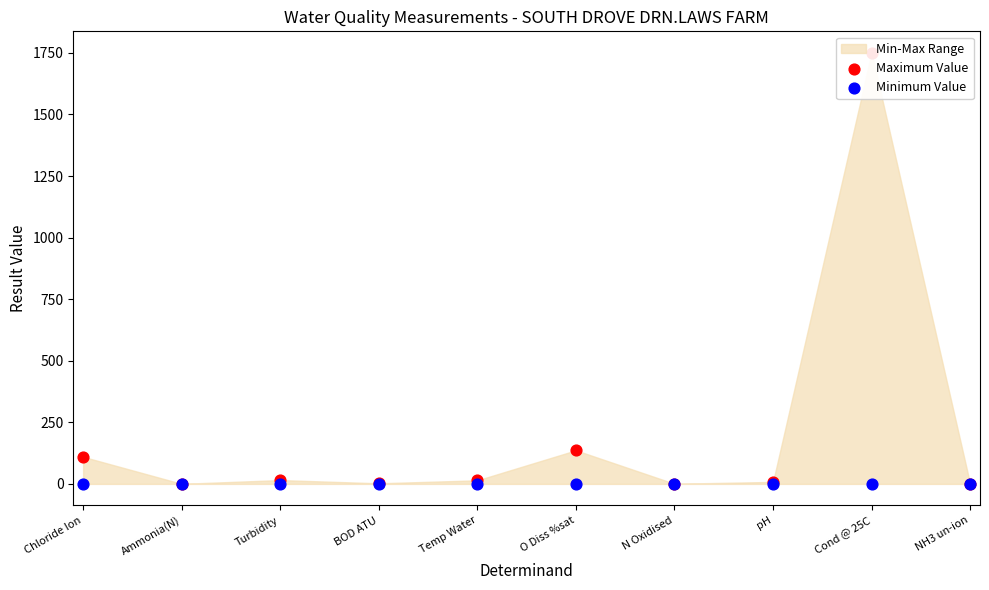

Which series contains the highest Y value?

Maximum Value